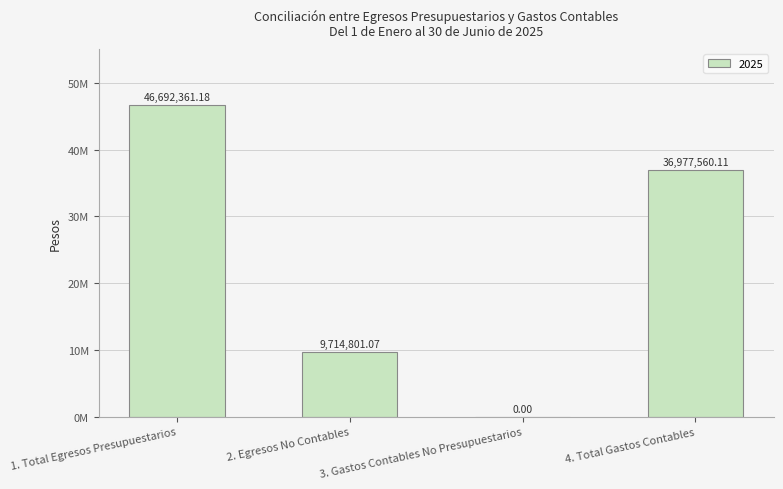

Are the bars horizontal?

No